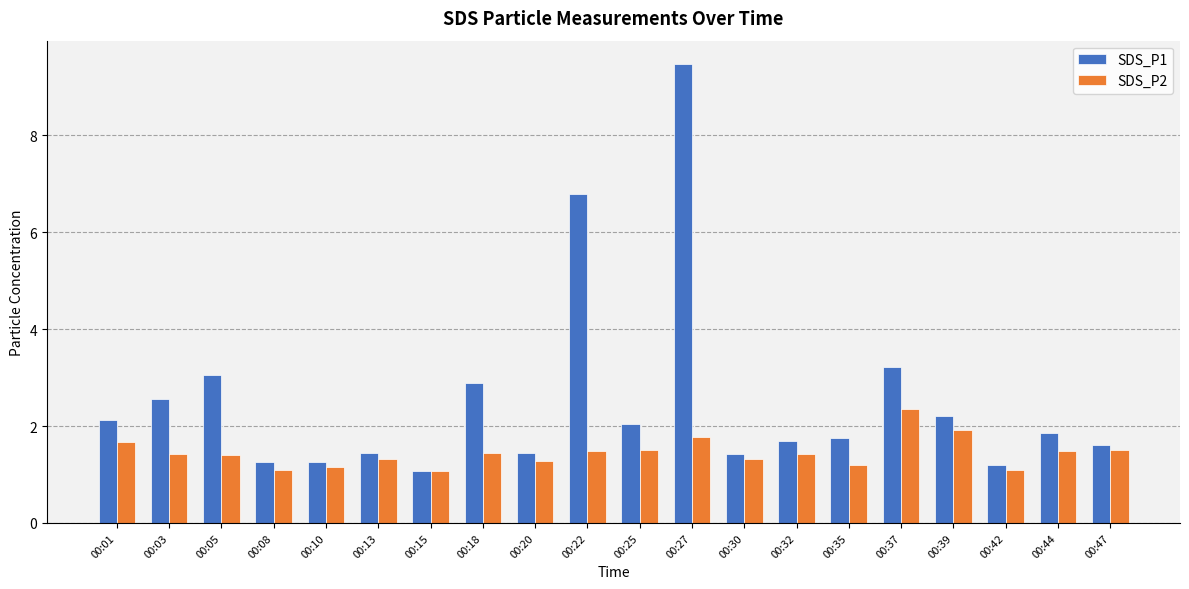

Which series has the largest total across all categories?

SDS_P1